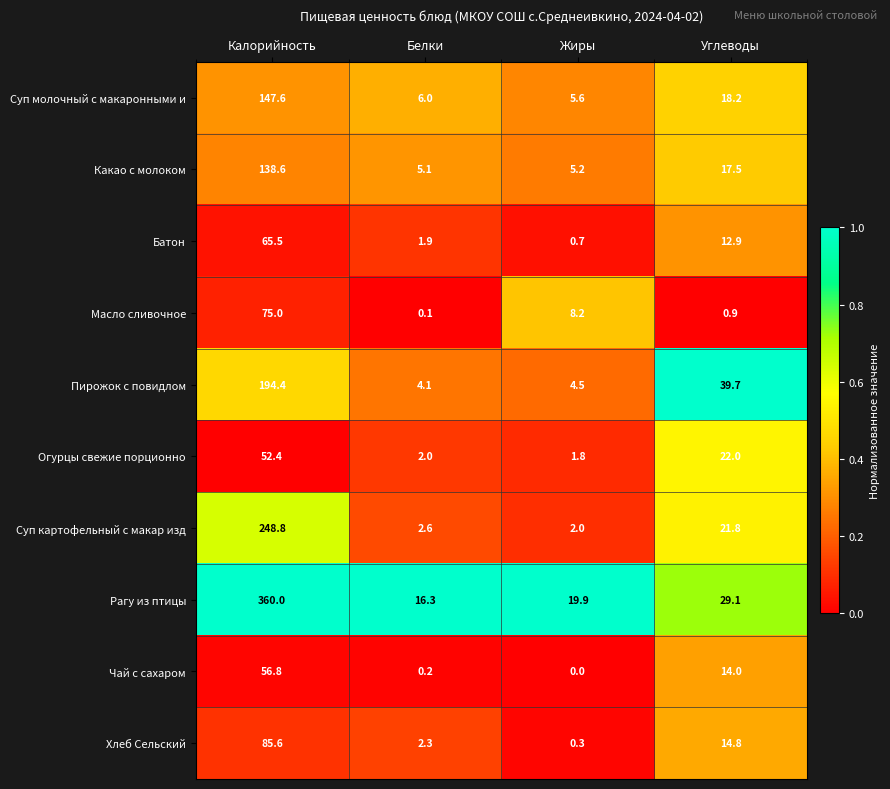

Which label corresponds to the largest value in the chart?

Калорийность